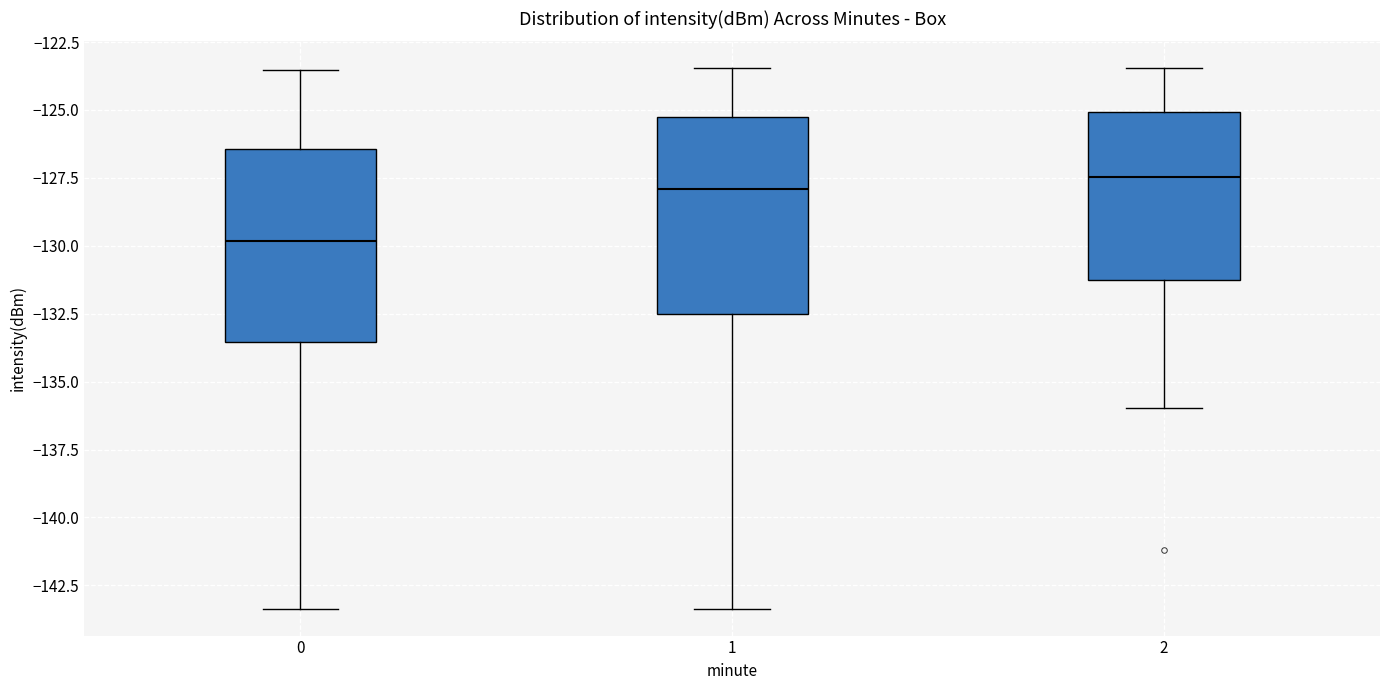

Reading left to right, transcribe this box plot: for each box, give where its median line is, the range the box spans, and where its two whiskers end, as read against the y-axis. The values are not printed on the chart, so give them approximately, as read against the axis.

0: median -130.0, box -133.5 to -126.5, whiskers -143.5 to -123.5
1: median -128.0, box -132.5 to -125.5, whiskers -143.5 to -123.5
2: median -127.5, box -131.5 to -125.0, whiskers -136.0 to -123.5